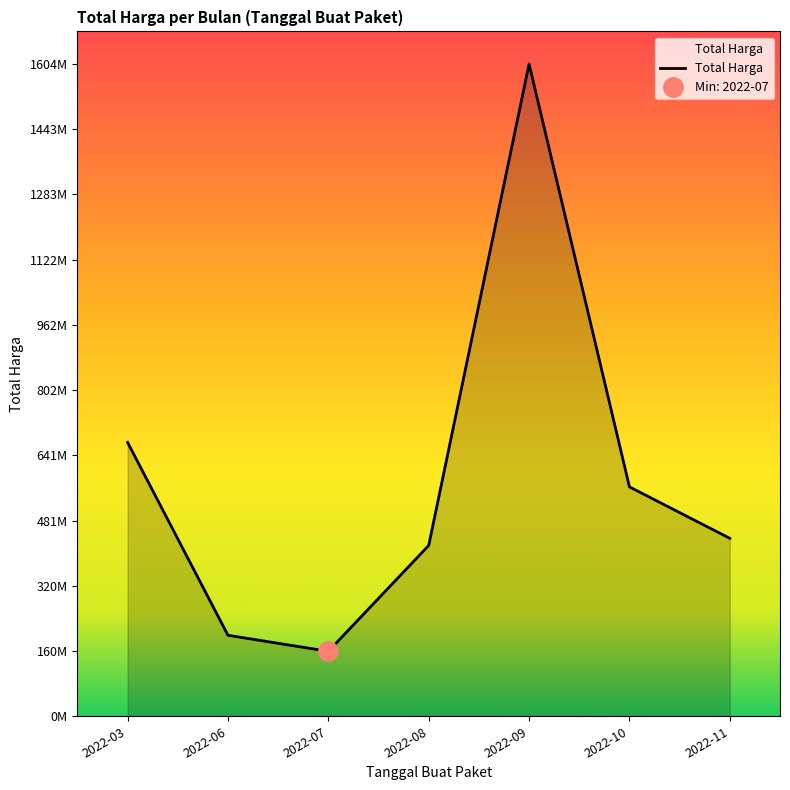

Where is the first local minimum?

2022-07